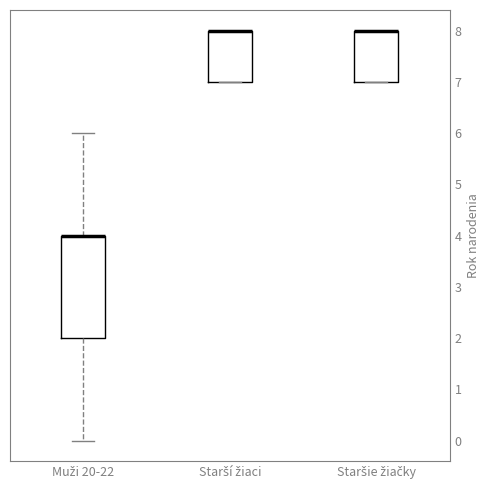

Where does the upper whisker of the box for Muži 20-22 end on the y-axis? The values are not printed on the chart, so give them approximately, as read against the axis.

6